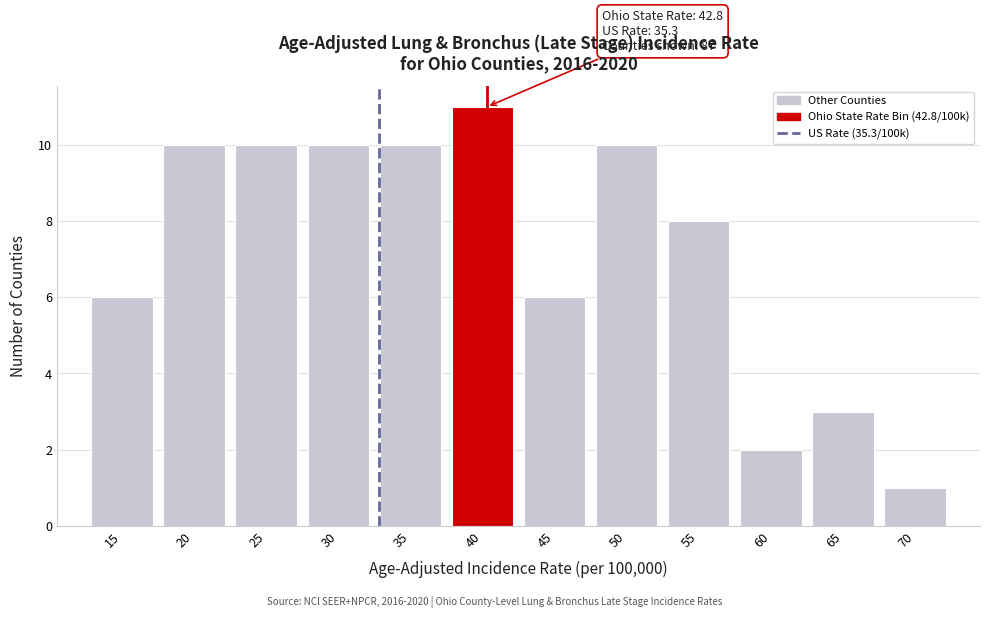

Reading left to right, transcribe all the data shown in this chart.

15=6	20=10	25=10	30=10	35=10	40=11	45=6	50=10	55=8	60=2	65=3	70=1